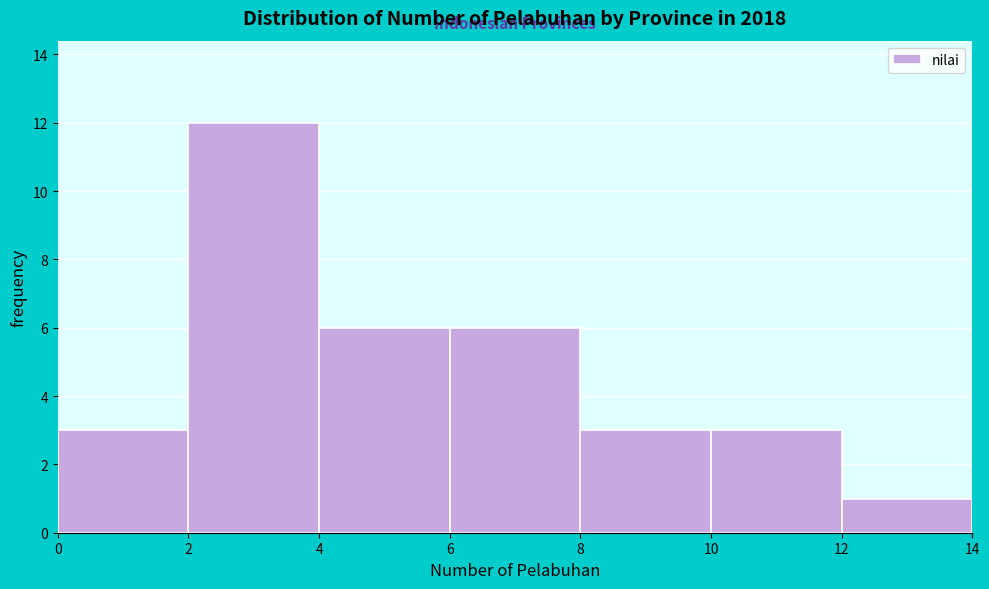

Reading left to right, transcribe this chart: for each bar, give the range it covers on the x-axis and its height. The values are not printed on the chart, so give them approximately, as read against the axis.

0 to 2: 3
2 to 4: 12
4 to 6: 6
6 to 8: 6
8 to 10: 3
10 to 12: 3
12 to 14: 1